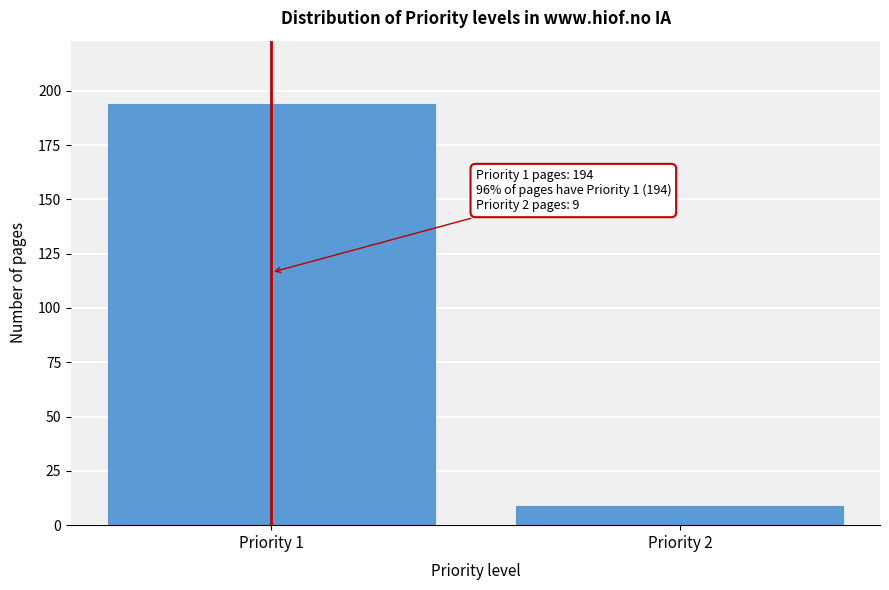

Reading left to right, extract all data points from this chart.

Priority 1=194	Priority 2=9